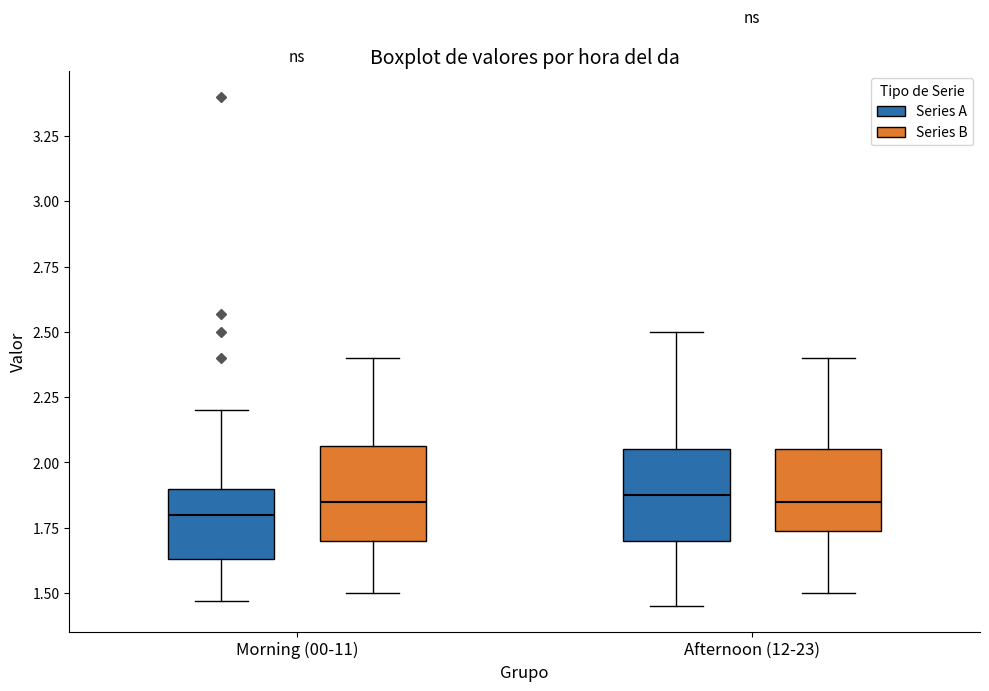

Reading left to right, transcribe this box plot: for each box, give where its median line is, the range the box spans, and where its two whiskers end, as read against the y-axis. The values are not printed on the chart, so give them approximately, as read against the axis.

Morning (00-11) (Series A): median 1.80, box 1.65 to 1.90, whiskers 1.45 to 2.20
Morning (00-11) (Series B): median 1.85, box 1.70 to 2.05, whiskers 1.50 to 2.40
Afternoon (12-23) (Series A): median 1.90, box 1.70 to 2.05, whiskers 1.45 to 2.50
Afternoon (12-23) (Series B): median 1.85, box 1.75 to 2.05, whiskers 1.50 to 2.40